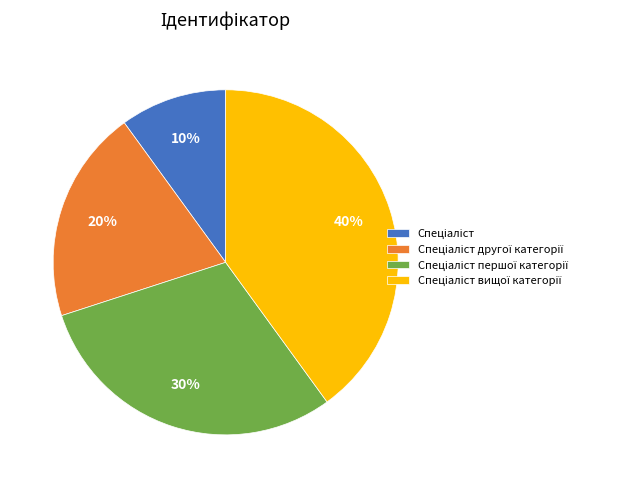

To the nearest percent, what is the average slice percentage?

25%